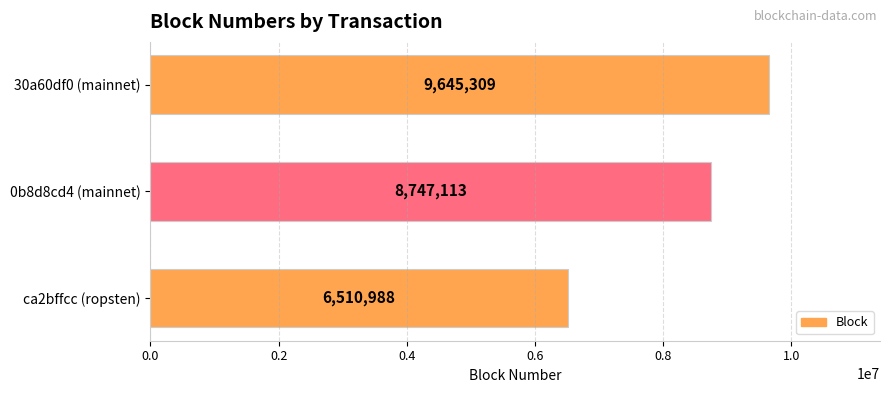

Which label corresponds to the largest value in the chart?

30a60df0 (mainnet)